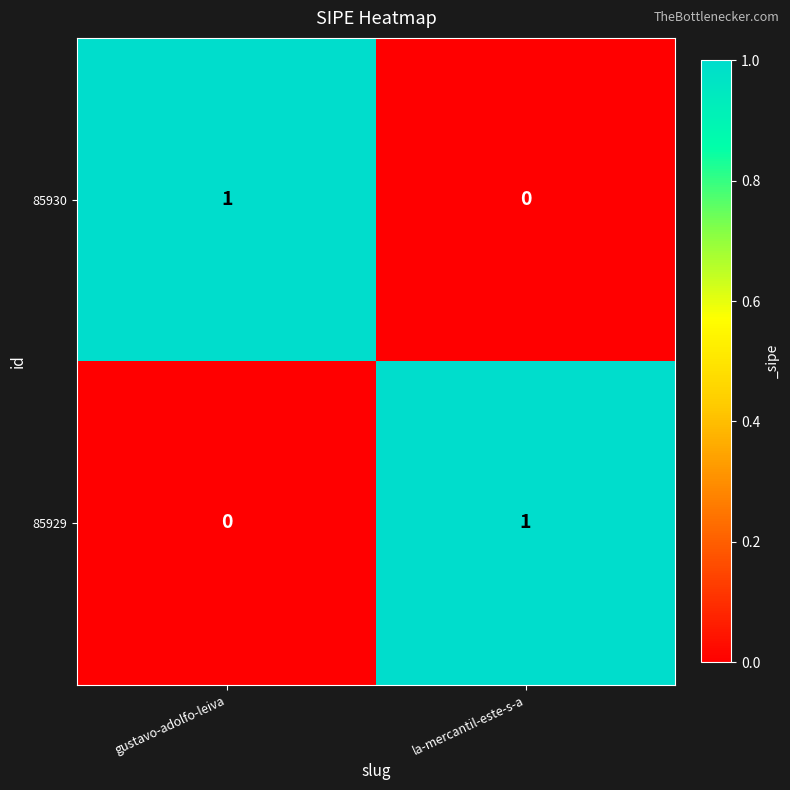

What is the total value across all series at la-mercantil-este-s-a?

1